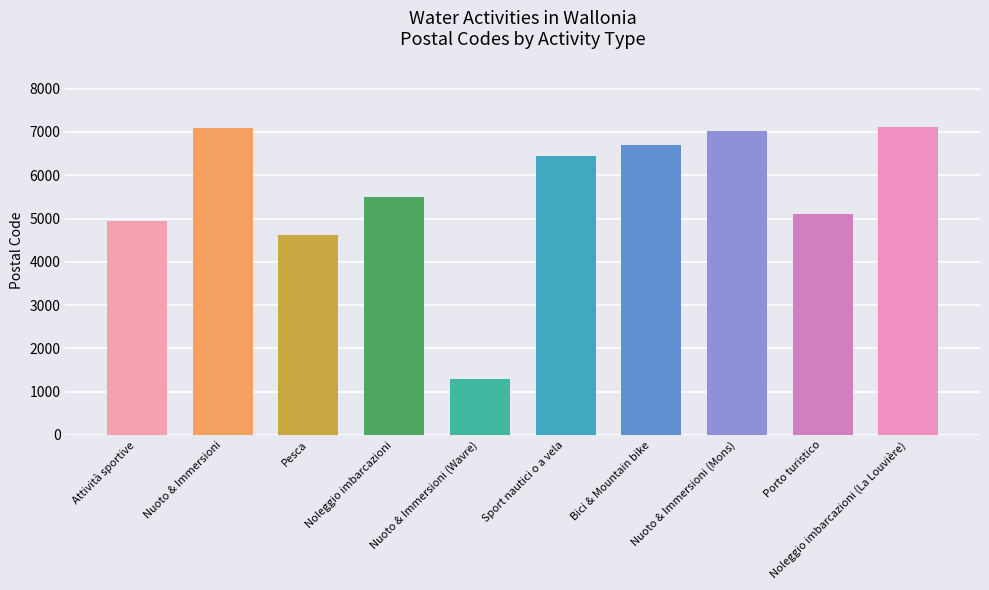

What is the change in value from Attività sportive to Noleggio imbarcazioni (La Louvière)?

+2160